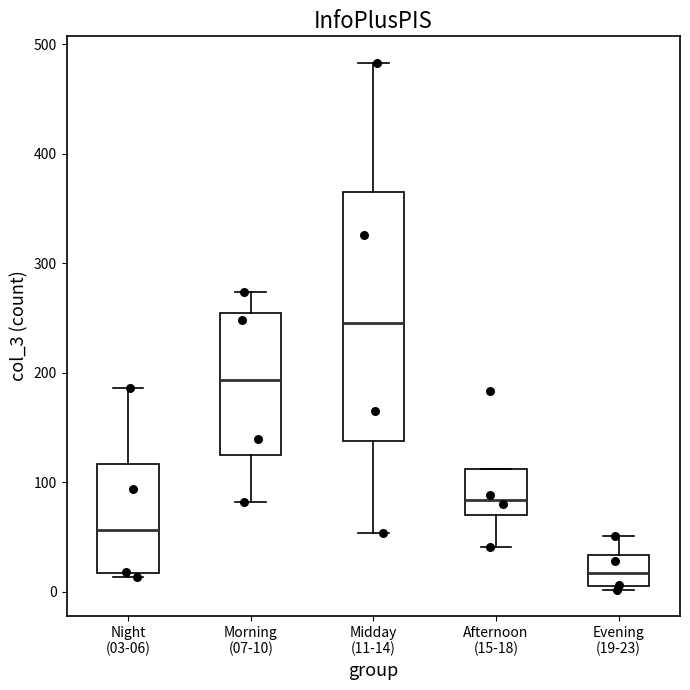

Which box is the tallest, from its lower edge to its upper edge?

Midday (11-14)